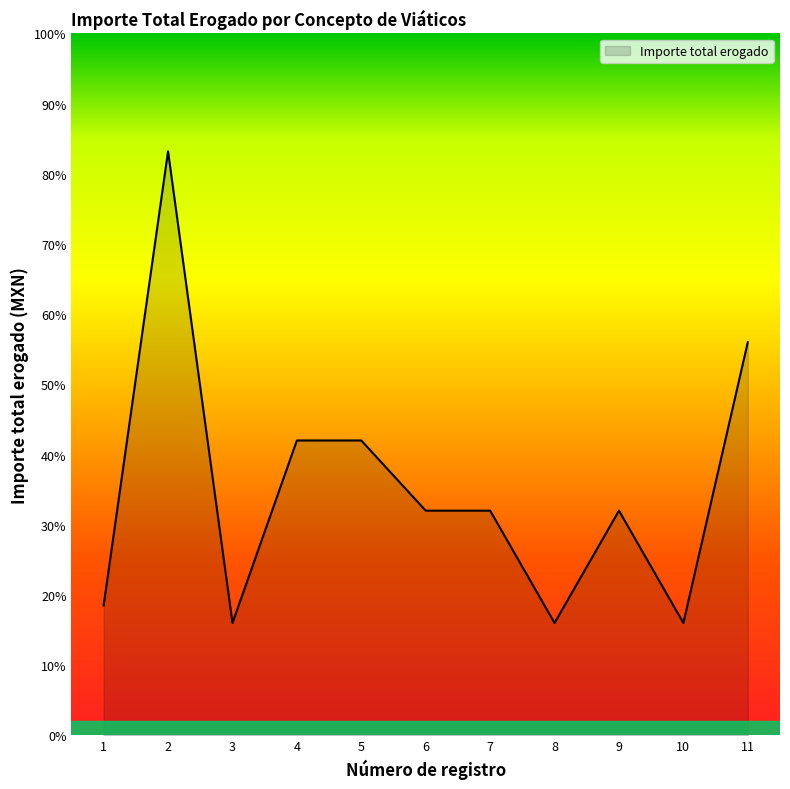

Reading left to right, transcribe all the data shown in this chart.

1=1850	2=8320	3=1600	4=4200	5=4200	6=3200	7=3200	8=1600	9=3200	10=1600	11=5600